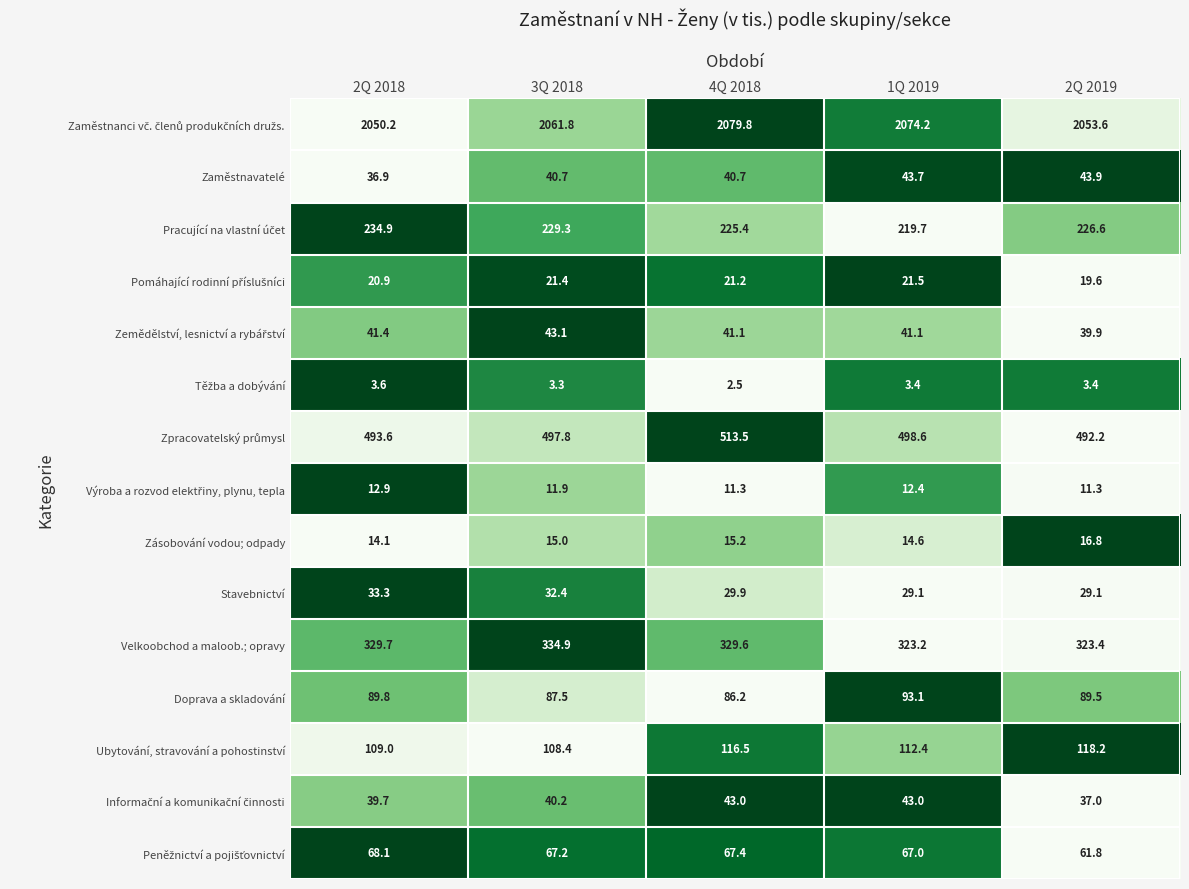

What is the total value across all series at 3Q 2018?

3594.9